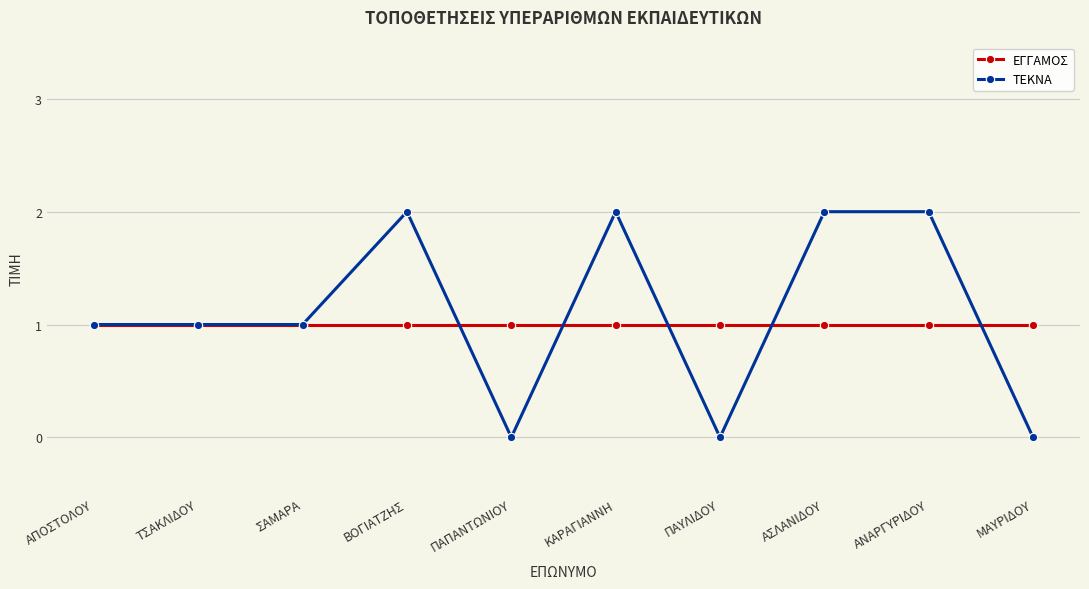

The value of ΕΓΓΑΜΟΣ at ΣΑΜΑΡΑ is 1. True or false?

True